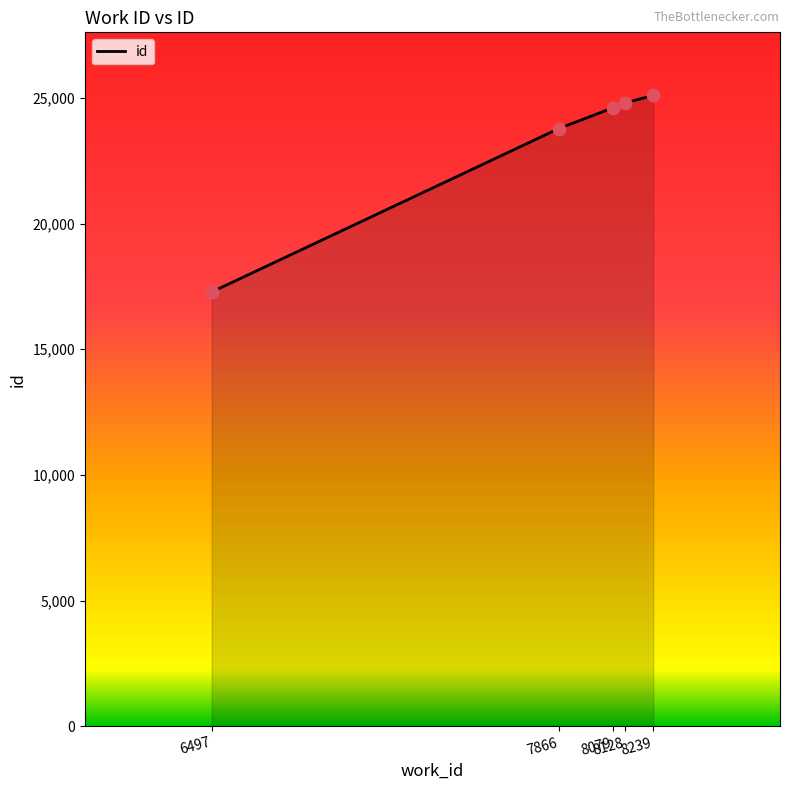

Which has a higher value, 6497 or 8128?

8128